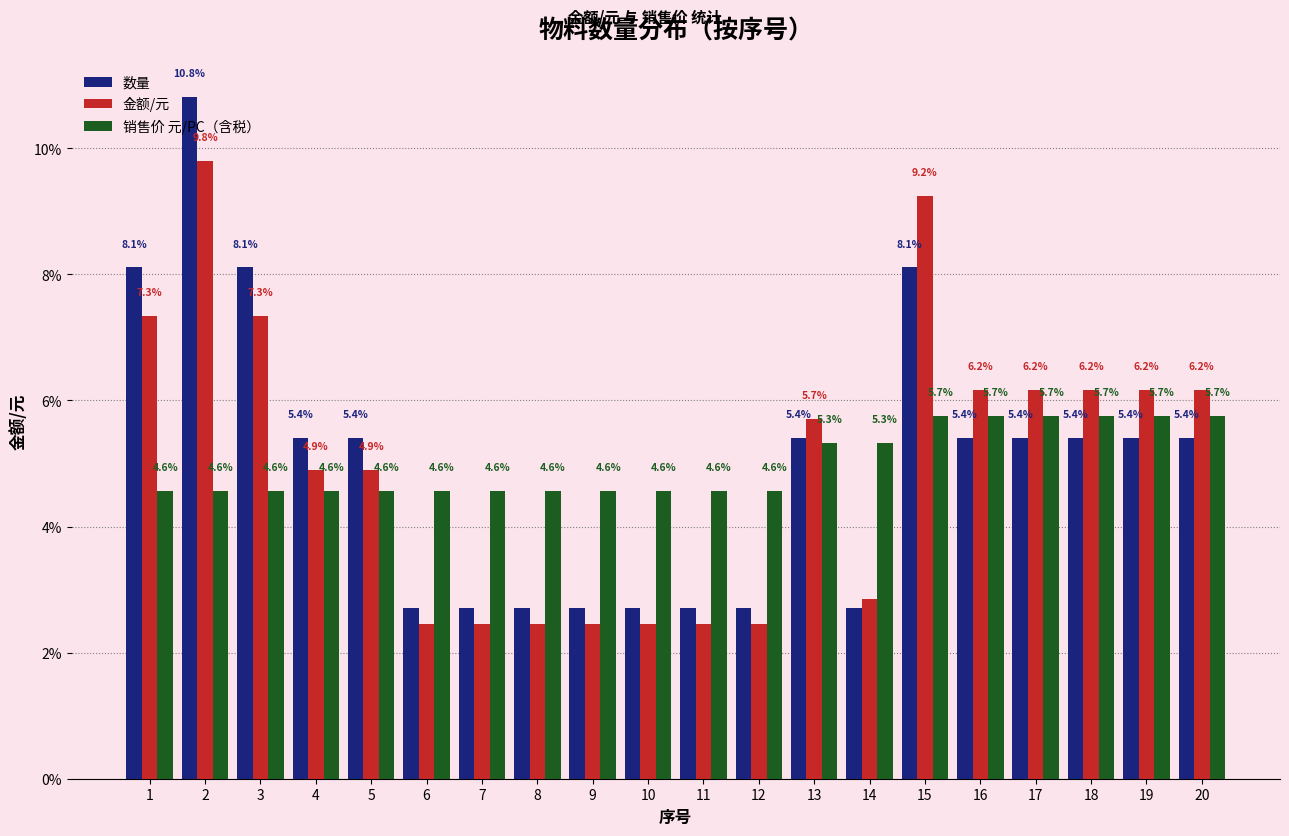

What is the highest value of the 数量 series?

10.8